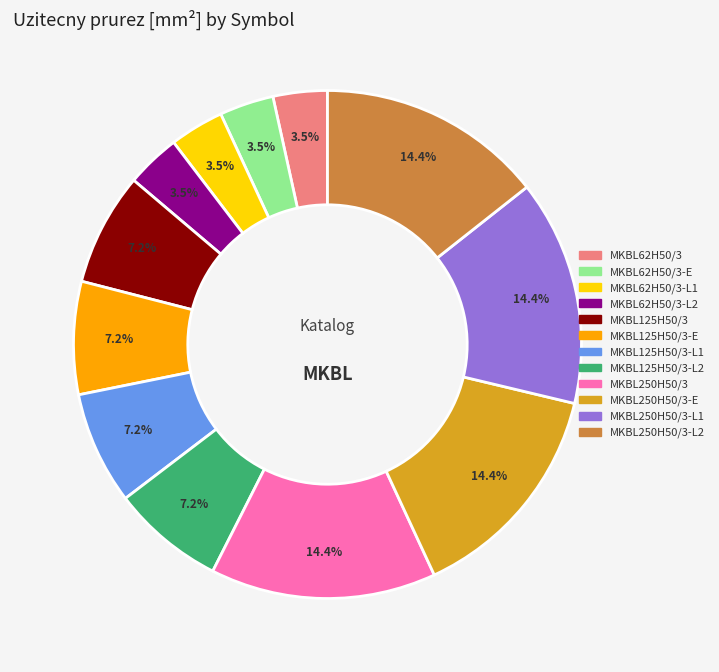

Is there any slice that represents more than half of the pie?

No